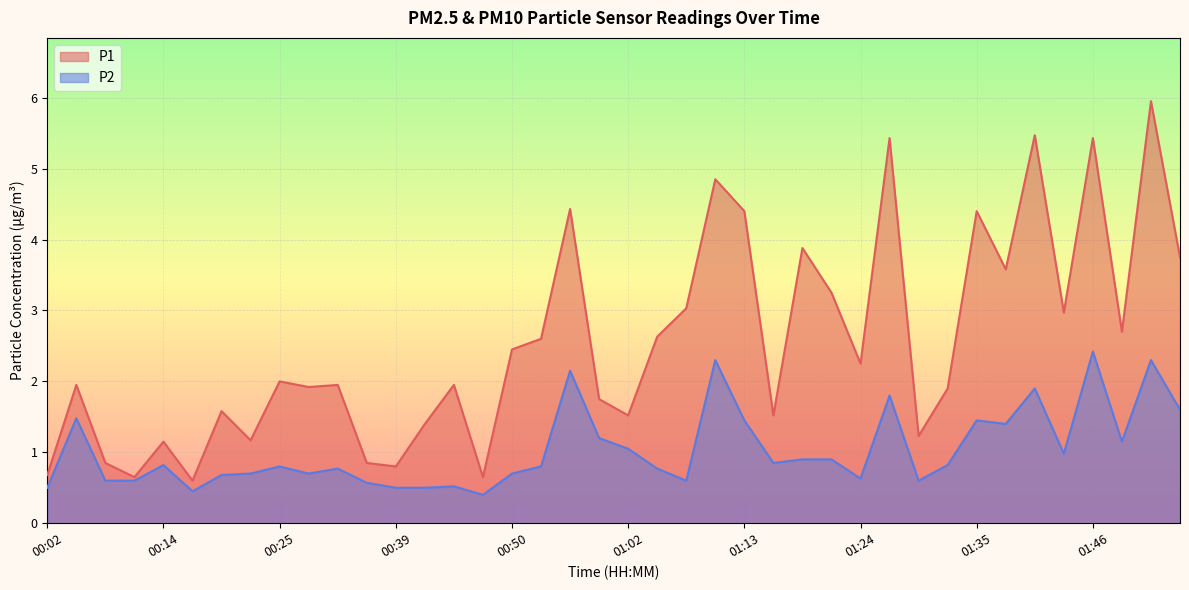

What is the sum of the P1 values at 01:43 and 00:02?

3.7